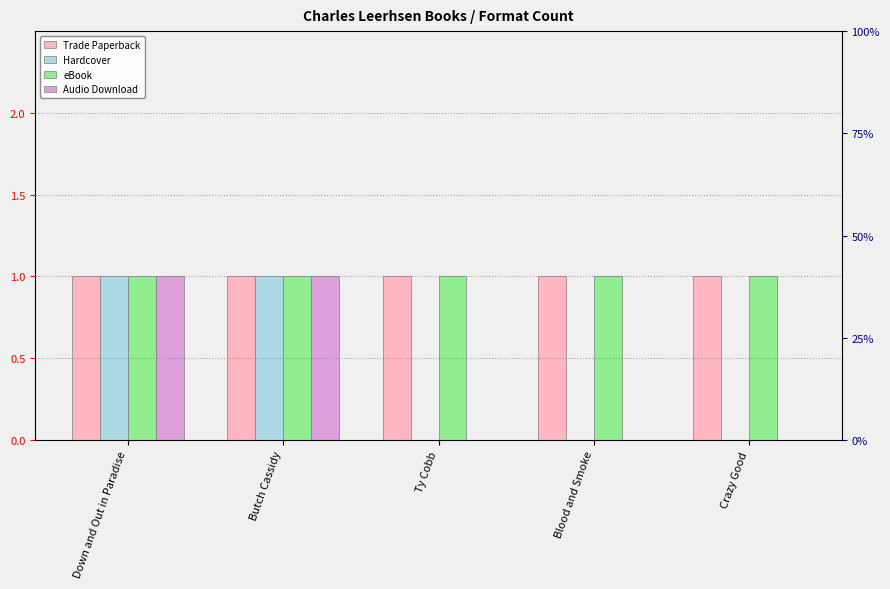

Rank the series at Ty Cobb from highest to lowest value.

Trade Paperback, eBook, Hardcover, Audio Download